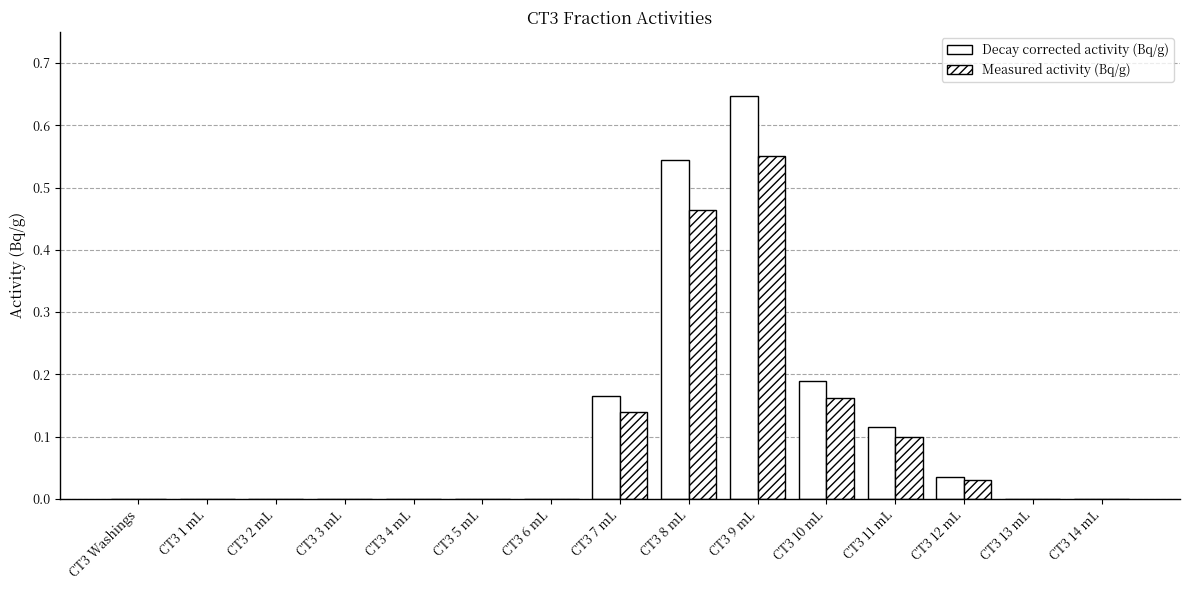

Reading left to right, what are all the values shown in this chart?

Decay corrected activity (Bq/g): 0.0	0.0	0.0	0.0	0.0	0.0	0.0	0.2	0.5	0.6	0.2	0.1	0.0	0.0	0.0
Measured activity (Bq/g): 0.0	0.0	0.0	0.0	0.0	0.0	0.0	0.1	0.5	0.6	0.2	0.1	0.0	0.0	0.0